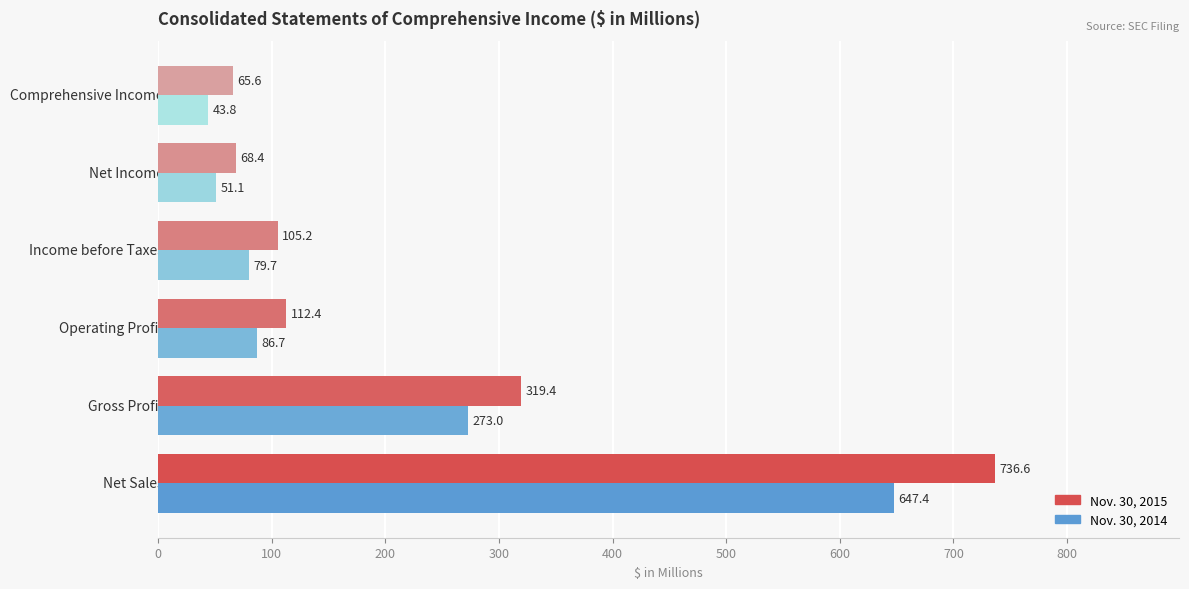

List the series in order of their peak value, lowest first.

Nov. 30, 2014, Nov. 30, 2015